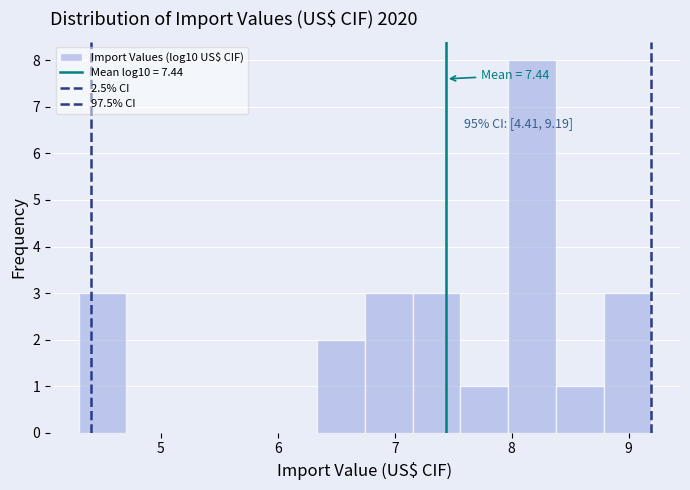

Over which range of the x-axis is the bar tallest?

8.0 to 8.4